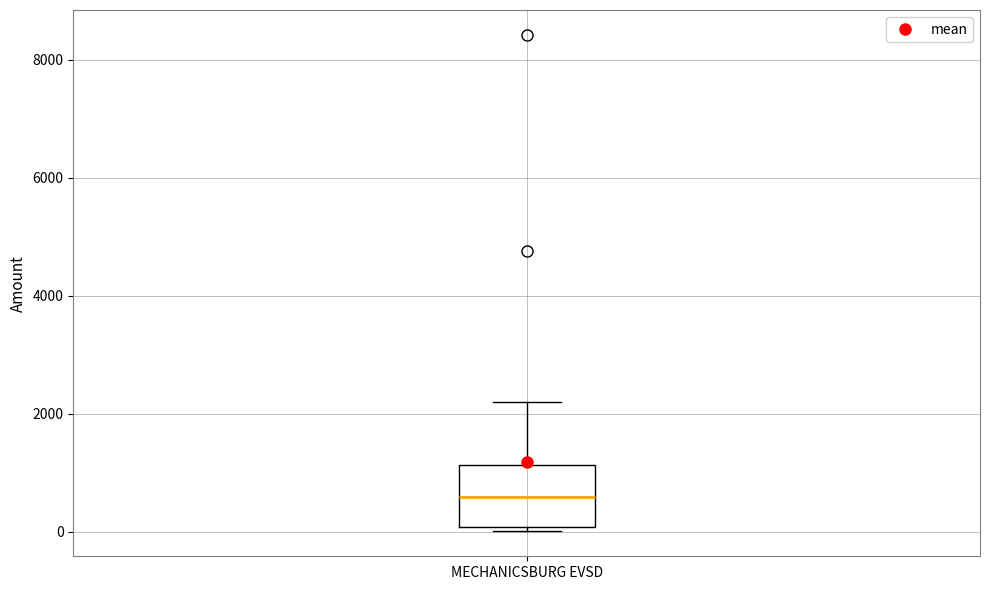

Transcribe this box plot: give where the median line is, the range the box spans, and where the two whiskers end, as read against the y-axis. The values are not printed on the chart, so give them approximately, as read against the axis.

median 600, box 0 to 1200, whiskers 0 (just below the box's lower edge) to 2200